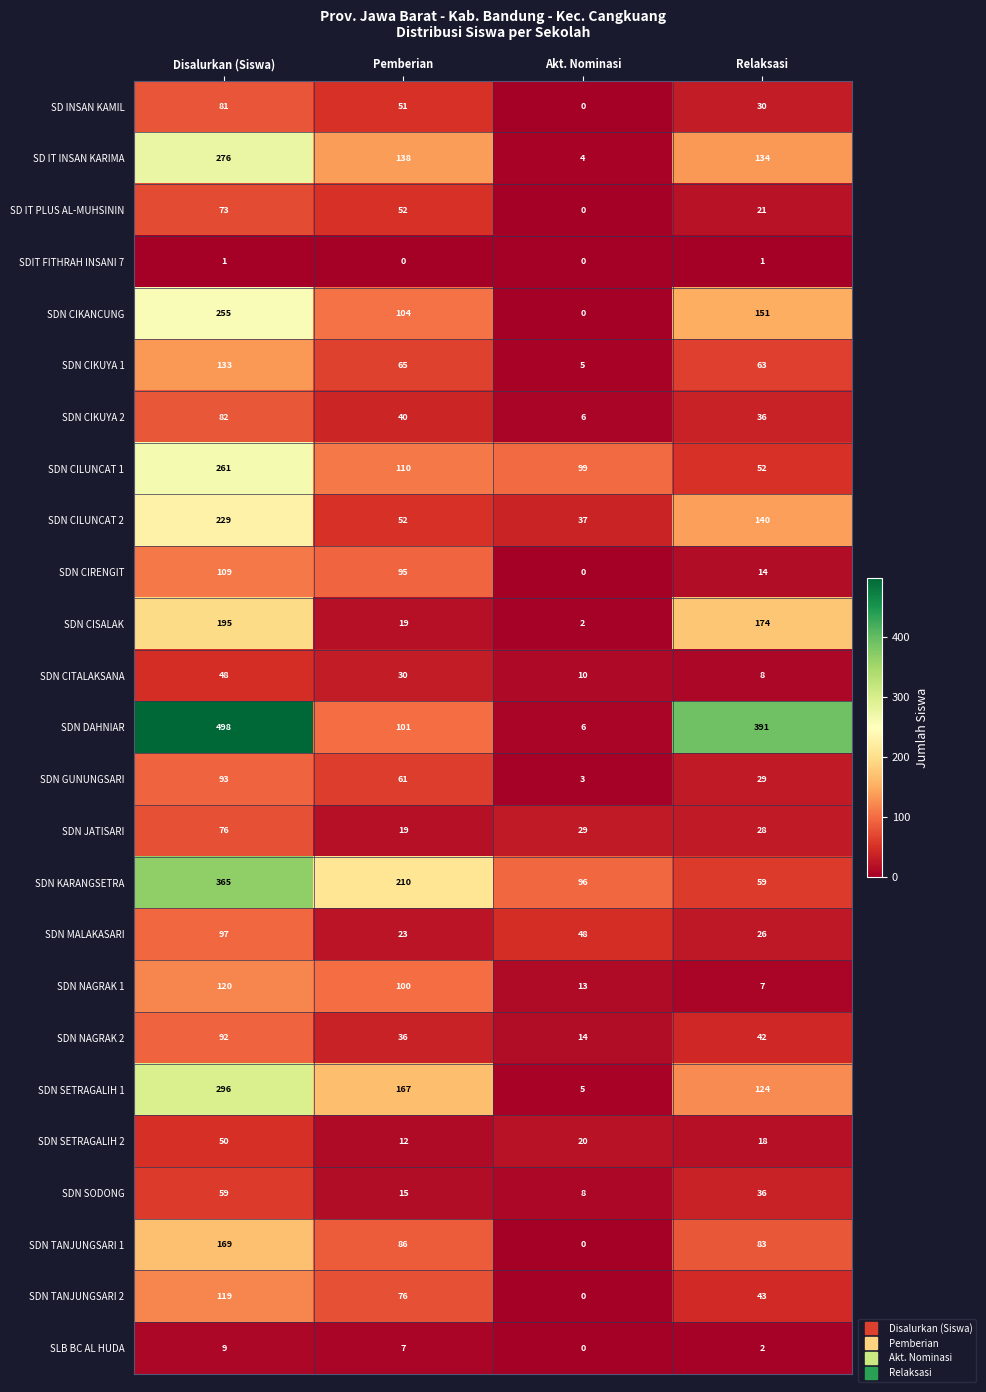

The value of SDN SODONG at Pemberian is 15. True or false?

True